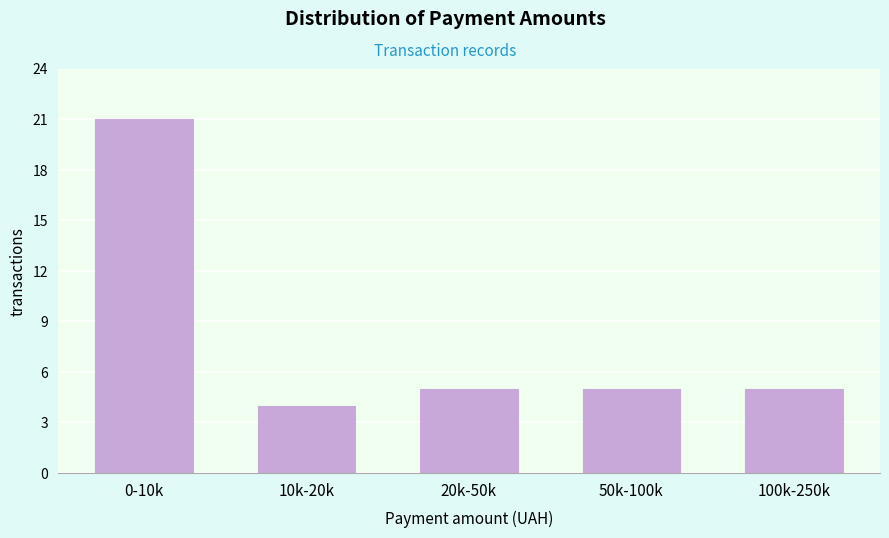

Reading left to right, extract all data points from this chart.

21	4	5	5	5